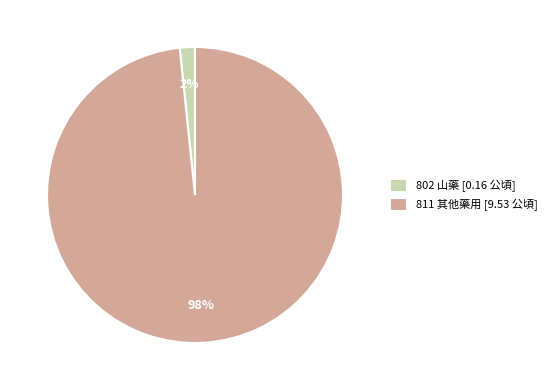

Rank the categories by value from highest to lowest.

811 其他藥用, 802 山藥